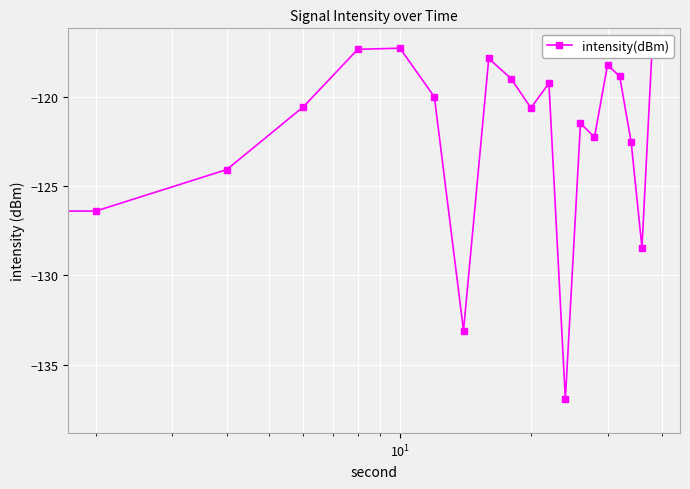

How many lines are shown in the chart?

1